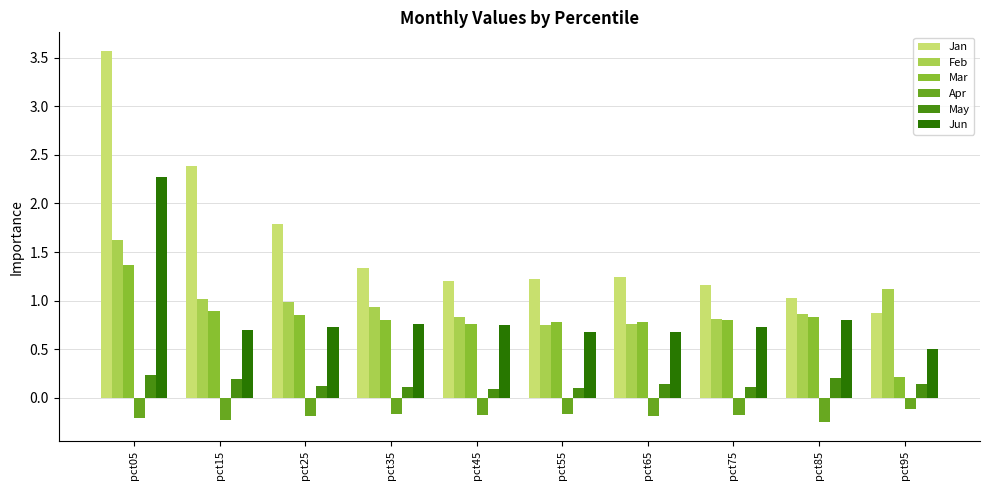

What are all the series names shown in the legend?

Jan, Feb, Mar, Apr, May, Jun